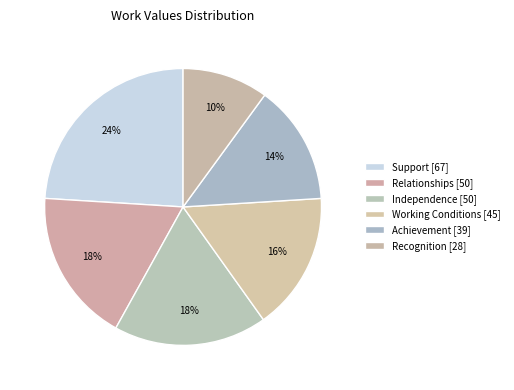

To the nearest percent, what percentage of the pie is Support?

24%